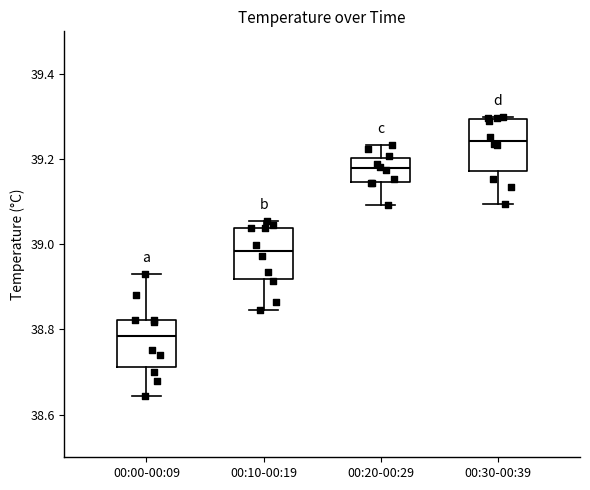

Where does the median line of the box for 00:10-00:19 sit on the y-axis? The values are not printed on the chart, so give them approximately, as read against the axis.

38.98